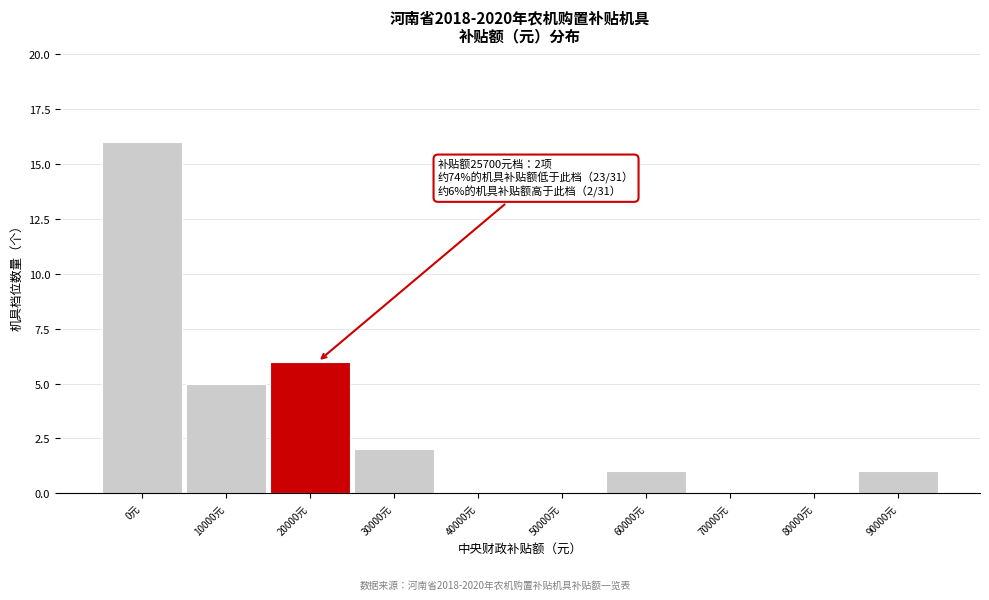

Reading left to right, transcribe all the data shown in this chart.

0元=16	10000元=5	20000元=6	30000元=2	40000元=0	50000元=0	60000元=1	70000元=0	80000元=0	90000元=1